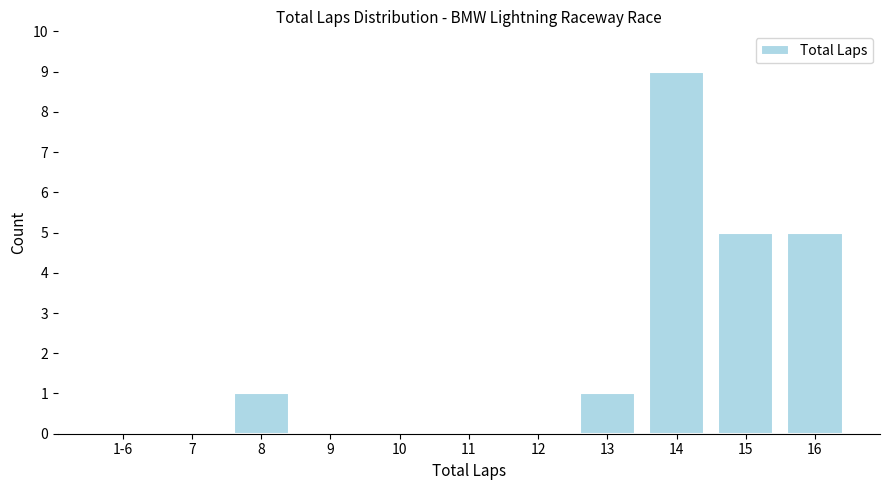

Reading left to right, what are all the values shown in this chart?

1-6=0	7=0	8=1	9=0	10=0	11=0	12=0	13=1	14=9	15=5	16=5